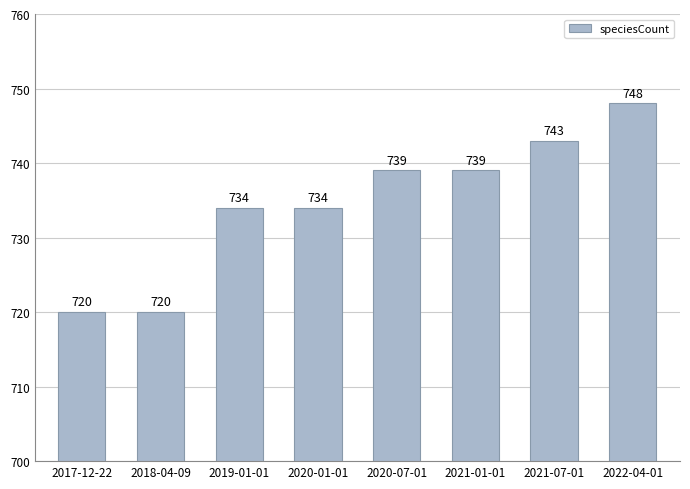

What value does the data have at 2020-07-01?

739